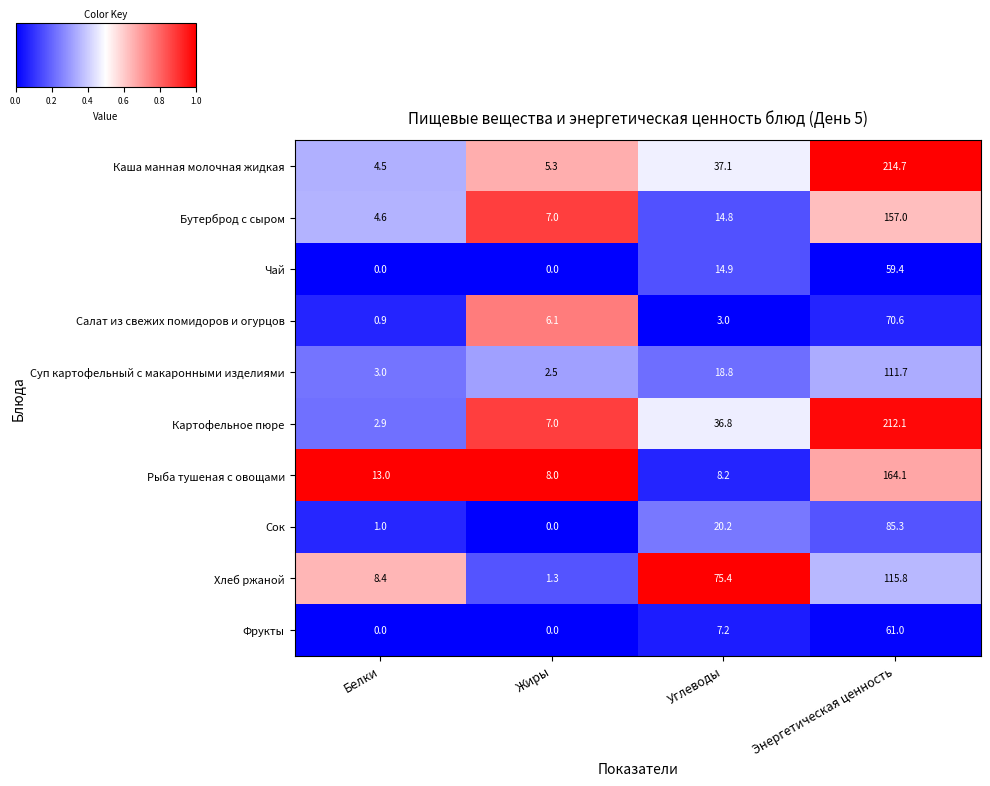

What is the greatest value displayed?

214.7